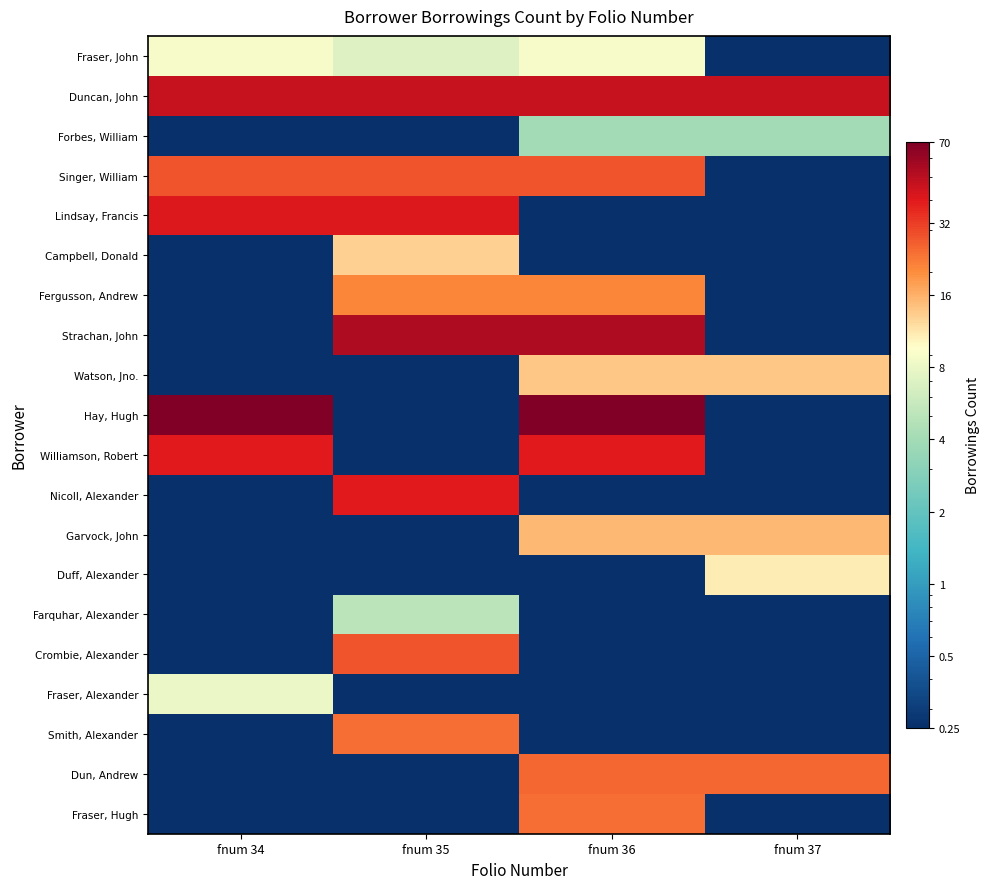

Reading right to left, what are all the values shown in this chart?

Fraser, John: fnum 37=0.2	fnum 36=9.0	fnum 35=7.0	fnum 34=9.0
Duncan, John: fnum 37=47.0	fnum 36=47.0	fnum 35=47.0	fnum 34=47.0
Forbes, William: fnum 37=4.0	fnum 36=4.0	fnum 35=0.2	fnum 34=0.2
Singer, William: fnum 37=0.2	fnum 36=28.0	fnum 35=28.0	fnum 34=28.0
Lindsay, Francis: fnum 37=0.2	fnum 36=0.2	fnum 35=41.0	fnum 34=41.0
Campbell, Donald: fnum 37=0.2	fnum 36=0.2	fnum 35=13.0	fnum 34=0.2
Fergusson, Andrew: fnum 37=0.2	fnum 36=21.0	fnum 35=21.0	fnum 34=0.2
Strachan, John: fnum 37=0.2	fnum 36=53.0	fnum 35=53.0	fnum 34=0.2
Watson, Jno.: fnum 37=14.0	fnum 36=14.0	fnum 35=0.2	fnum 34=0.2
Hay, Hugh: fnum 37=0.2	fnum 36=70.0	fnum 35=0.2	fnum 34=70.0
Williamson, Robert: fnum 37=0.2	fnum 36=40.0	fnum 35=0.2	fnum 34=40.0
Nicoll, Alexander: fnum 37=0.2	fnum 36=0.2	fnum 35=40.0	fnum 34=0.2
Garvock, John: fnum 37=15.0	fnum 36=15.0	fnum 35=0.2	fnum 34=0.2
Duff, Alexander: fnum 37=11.0	fnum 36=0.2	fnum 35=0.2	fnum 34=0.2
Farquhar, Alexander: fnum 37=0.2	fnum 36=0.2	fnum 35=5.0	fnum 34=0.2
Crombie, Alexander: fnum 37=0.2	fnum 36=0.2	fnum 35=28.0	fnum 34=0.2
Fraser, Alexander: fnum 37=0.2	fnum 36=0.2	fnum 35=0.2	fnum 34=8.0
Smith, Alexander: fnum 37=0.2	fnum 36=0.2	fnum 35=24.0	fnum 34=0.2
Dun, Andrew: fnum 37=25.0	fnum 36=25.0	fnum 35=0.2	fnum 34=0.2
Fraser, Hugh: fnum 37=0.2	fnum 36=24.0	fnum 35=0.2	fnum 34=0.2